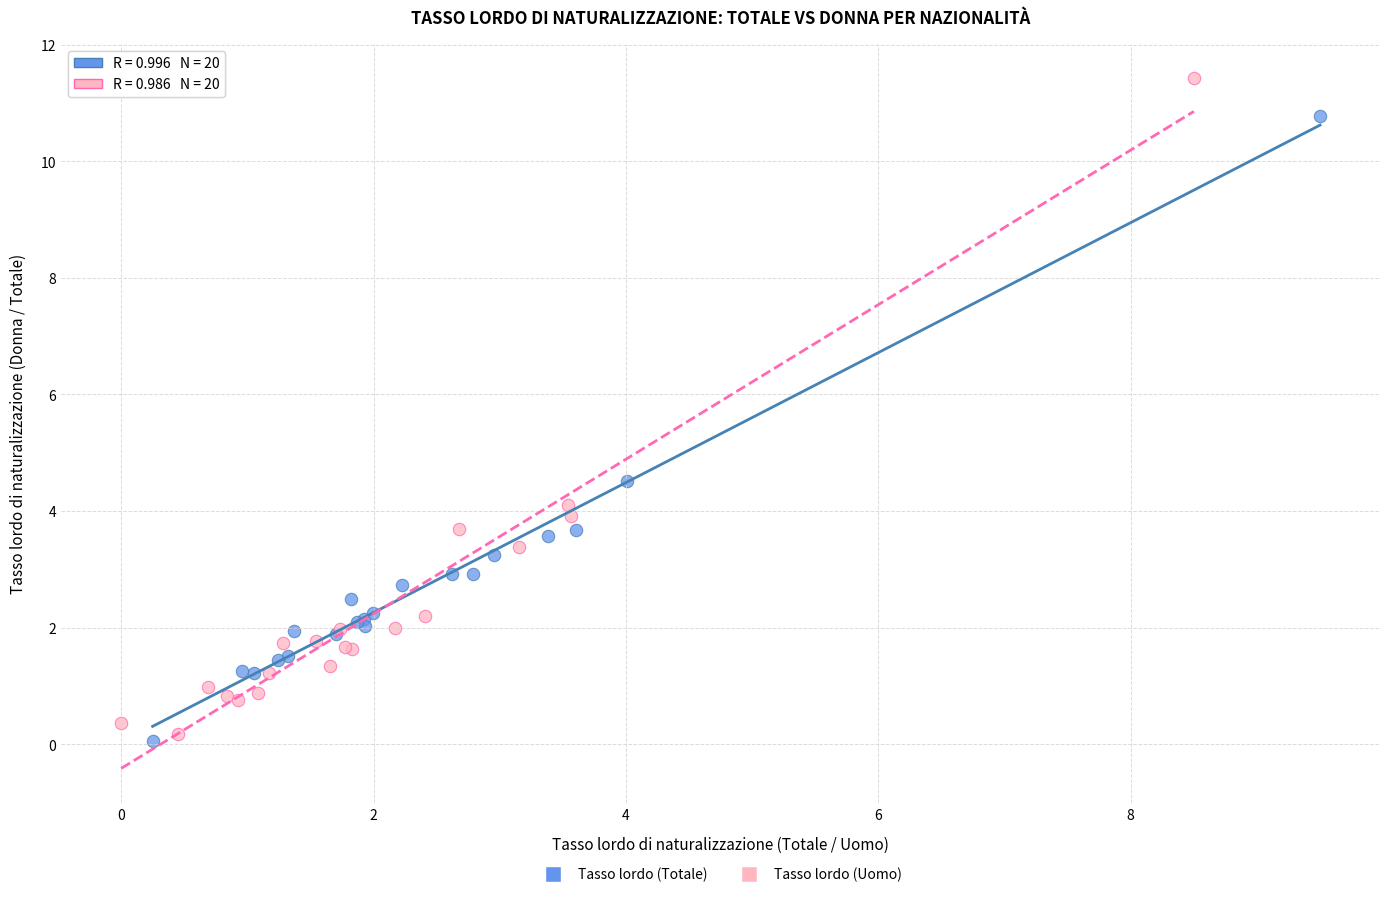

Which series has the largest Y range (max minus min)?

Tasso lordo (Uomo)